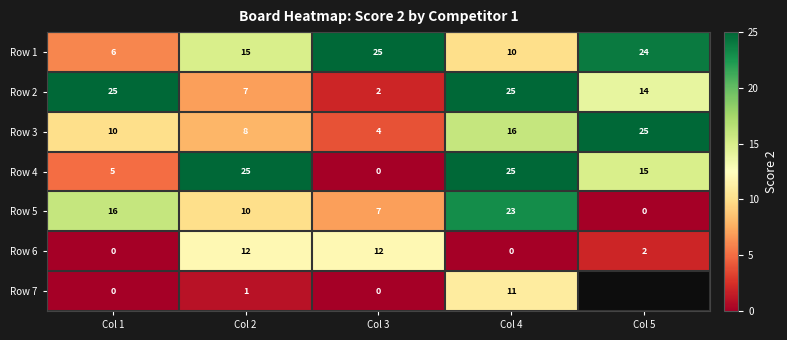

What is the maximum value shown in the chart?

25.0